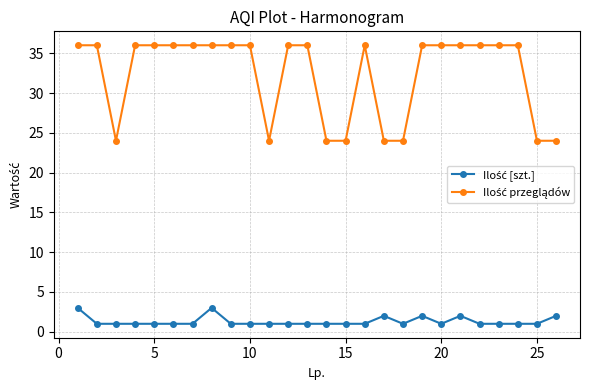

At how many categories does at least one series exceed 29?

18